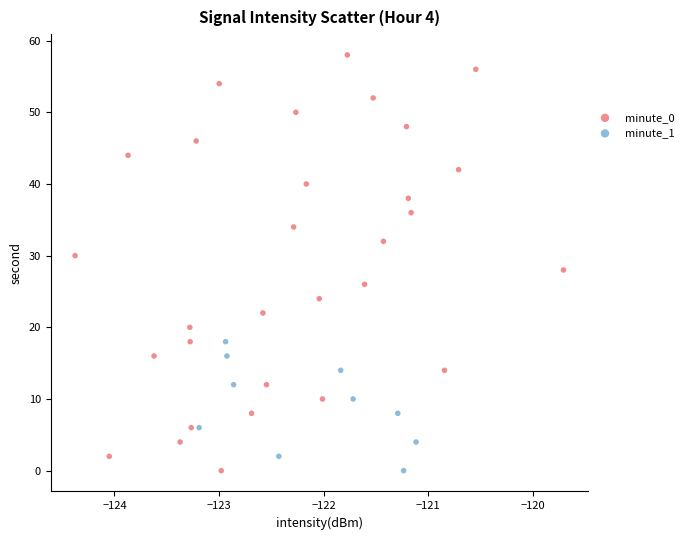

Which series reaches the maximum Y coordinate?

minute_0